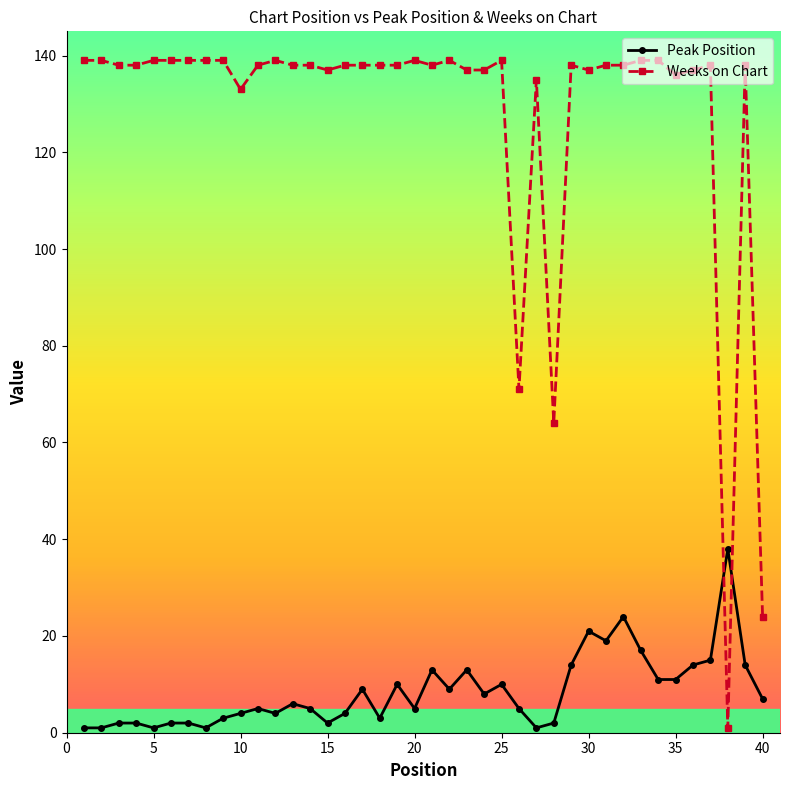

Count the number of categories in the chart.

40